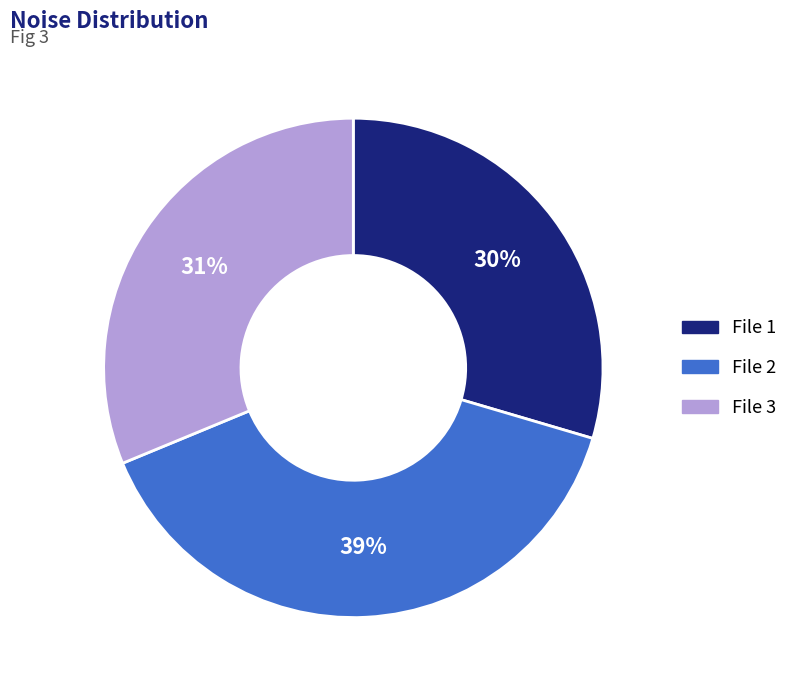

How many segments does this pie chart have?

3